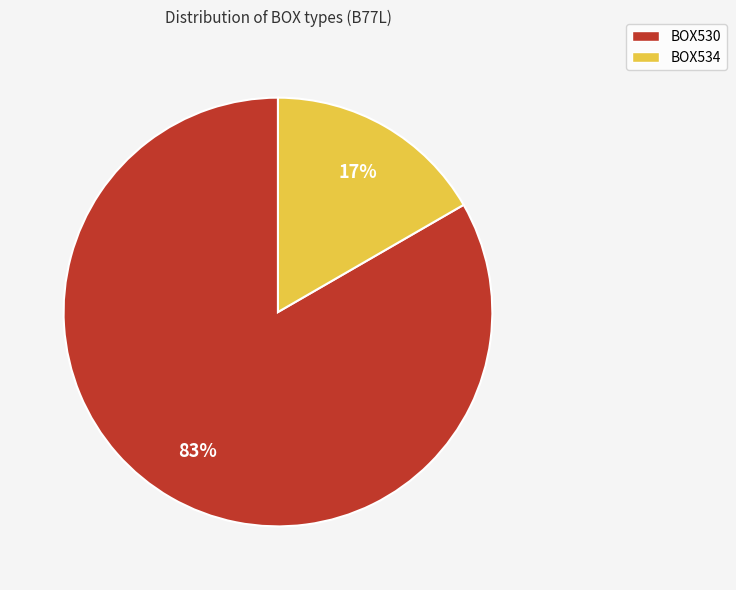

Is the sum of BOX530 and BOX534 greater than half?

Yes